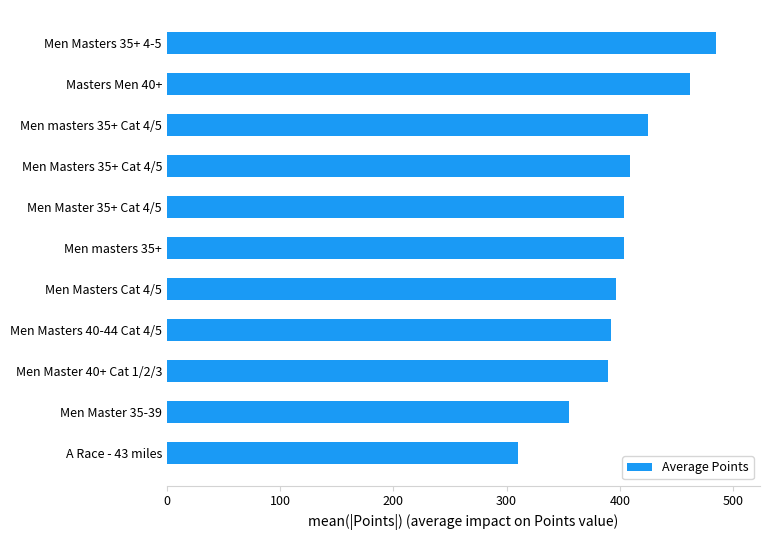

How many distinct data groups are displayed?

1